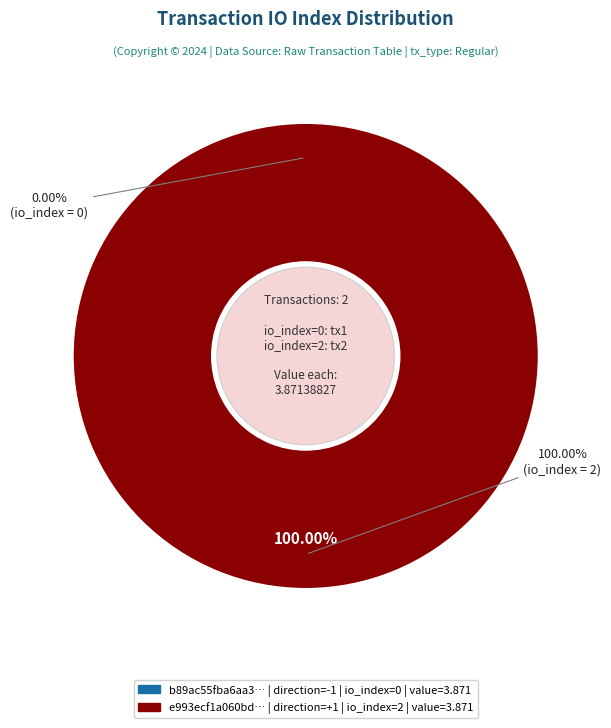

True or false: tx_hash_1 (io_index=0) accounts for 1% of the total.

False